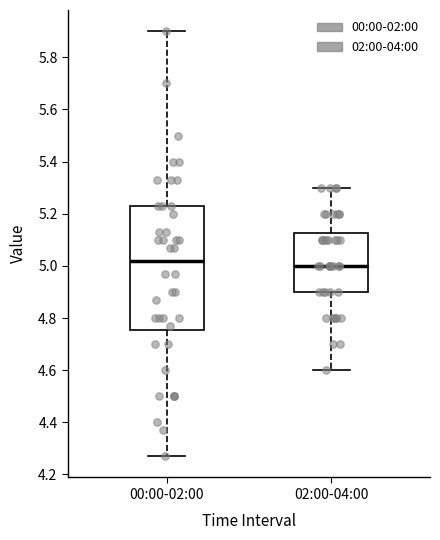

Where is the lower edge of the box for 00:00-02:00 on the y-axis? The values are not printed on the chart, so give them approximately, as read against the axis.

4.76